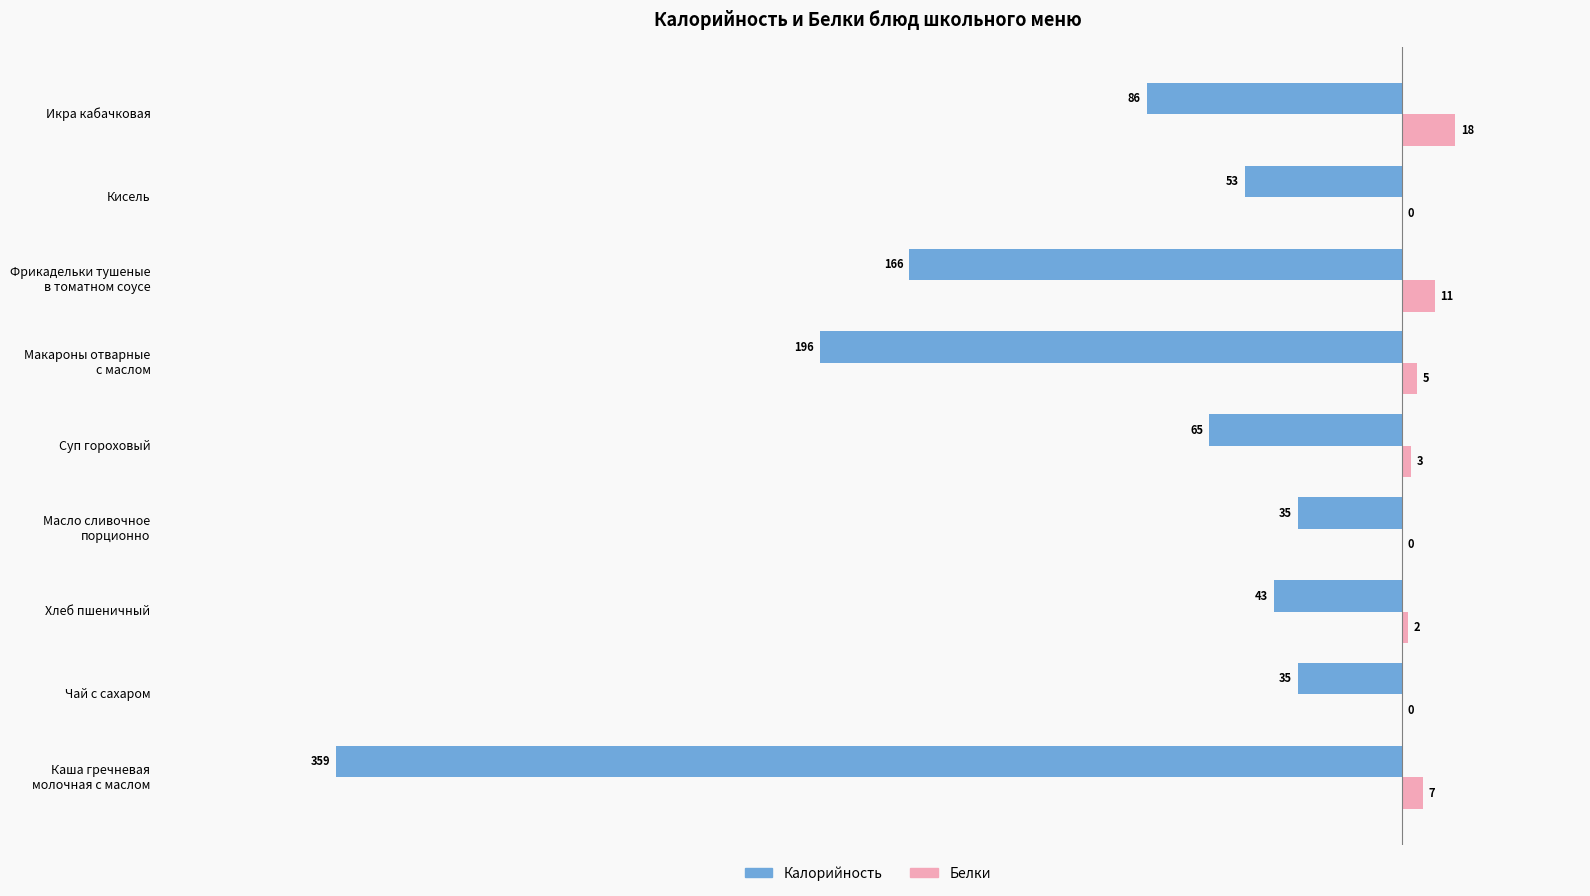

How many data points in Калорийность are above -65?

4